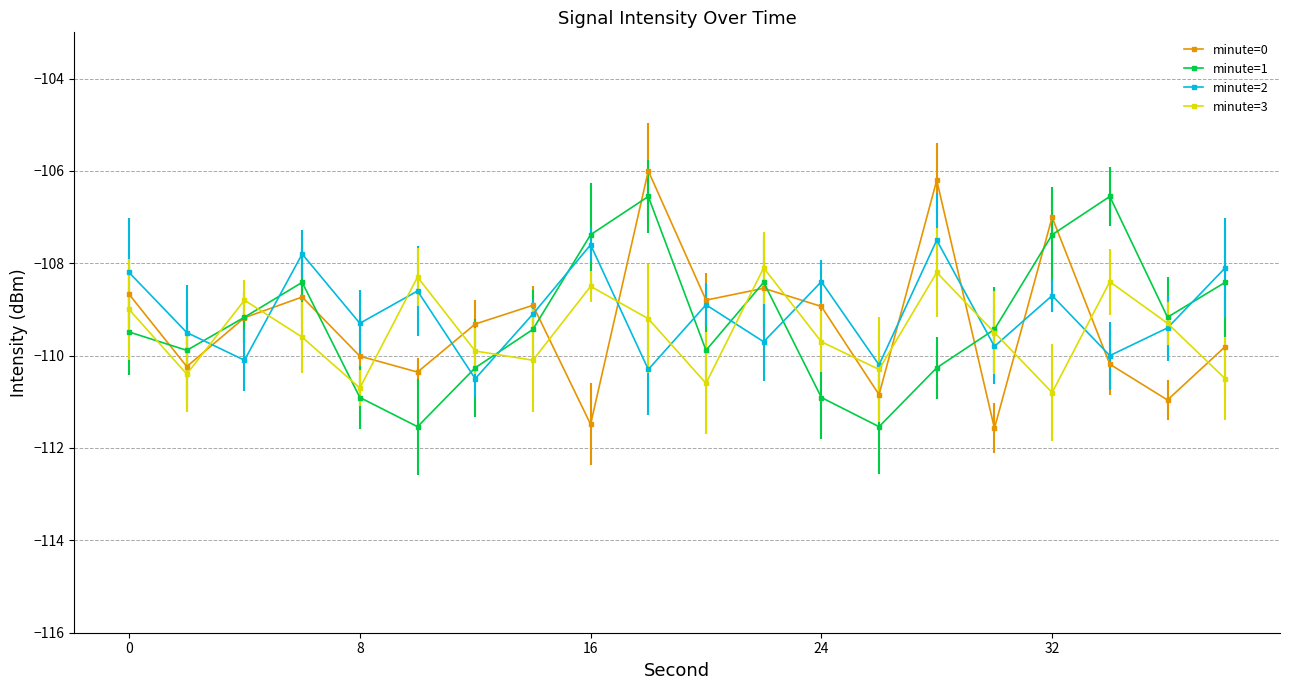

What is the highest value of the minute=3 series?

-108.1